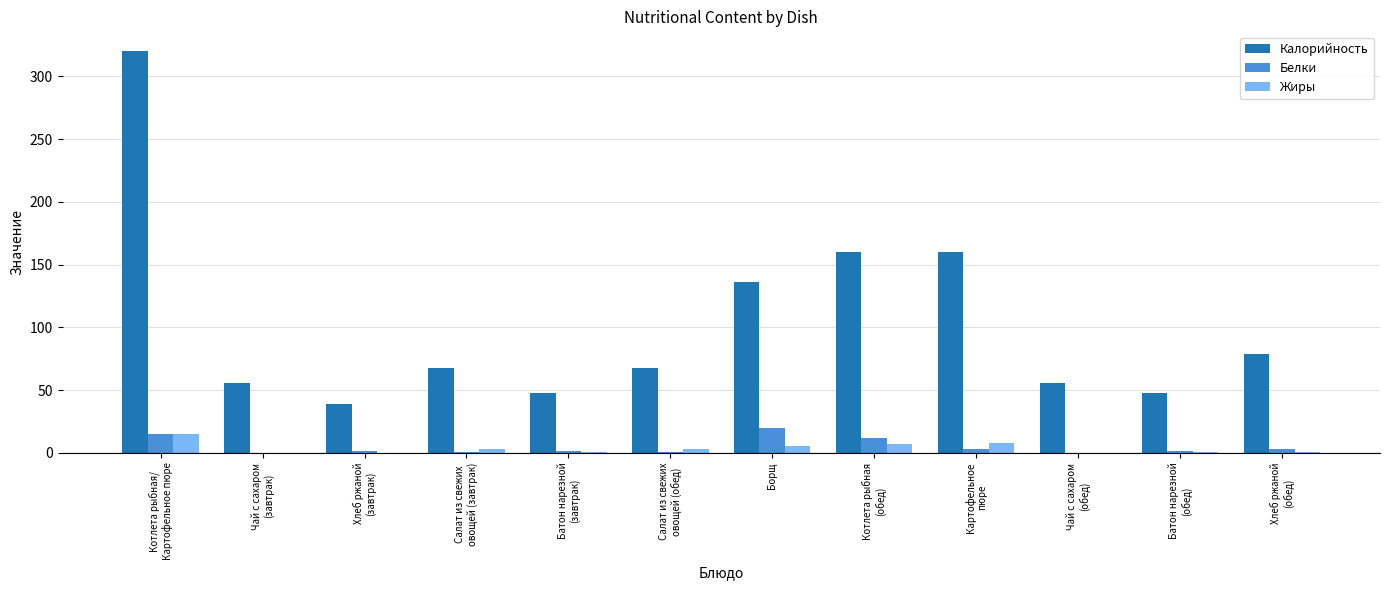

At which category is the sum across all series the highest?

Котлета рыбная/
Картофельное пюре